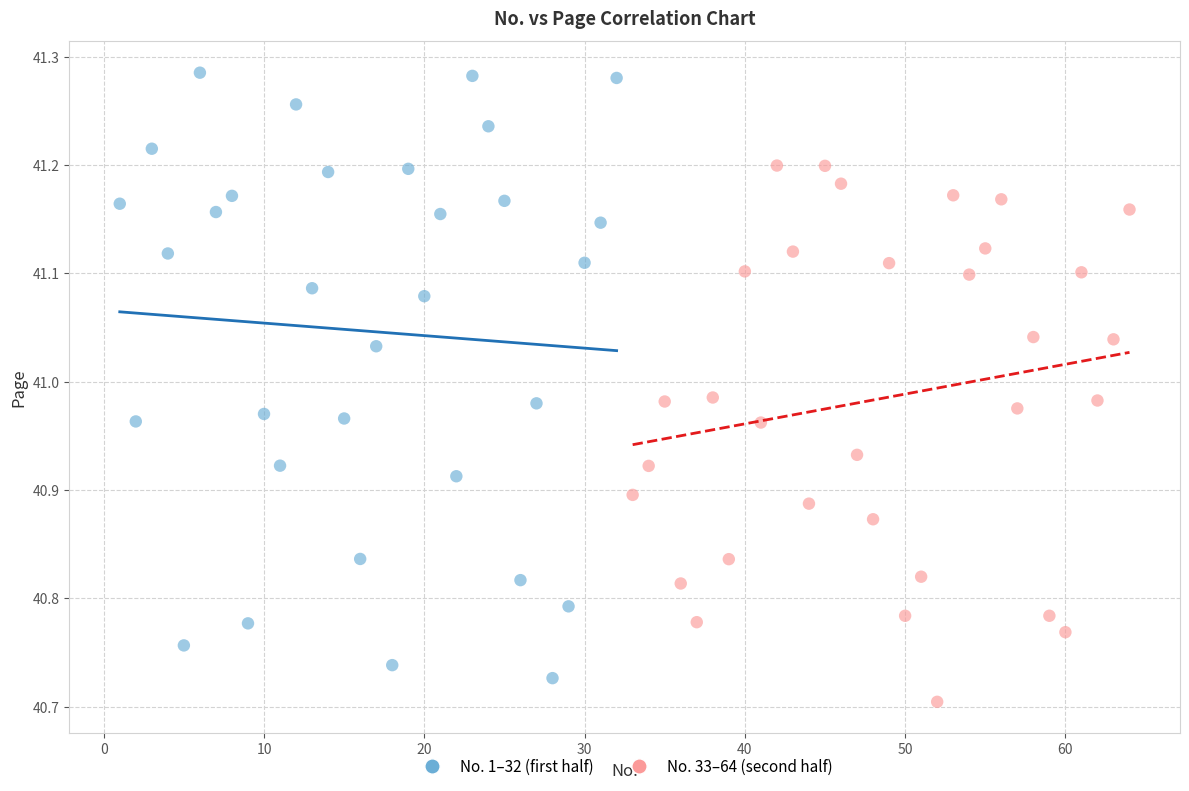

Which series has the widest spread of Y values?

No. 1–32 (first half)